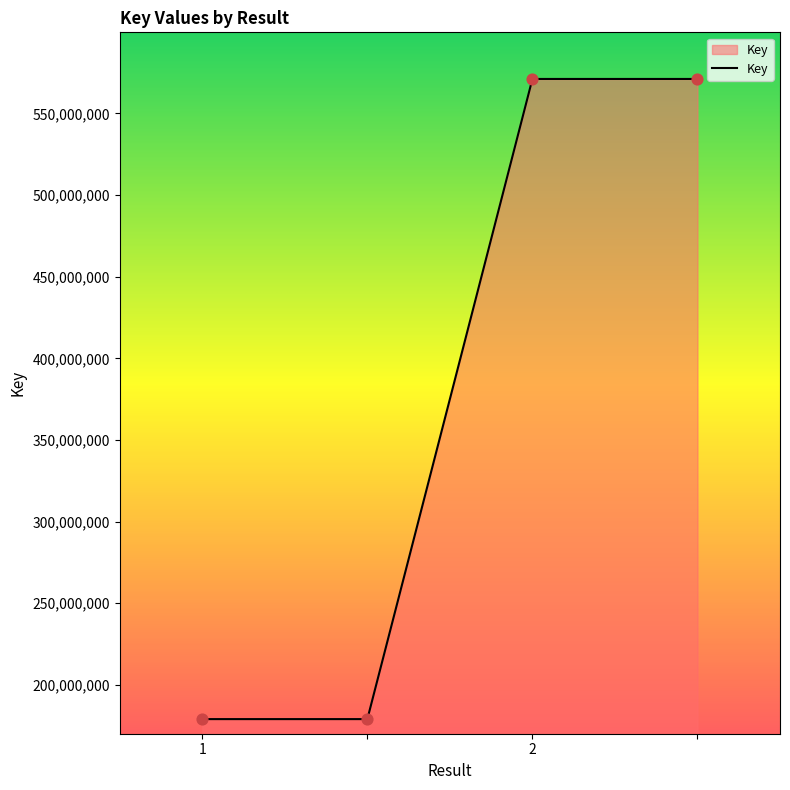

What is the maximum value shown in the chart?

571121073